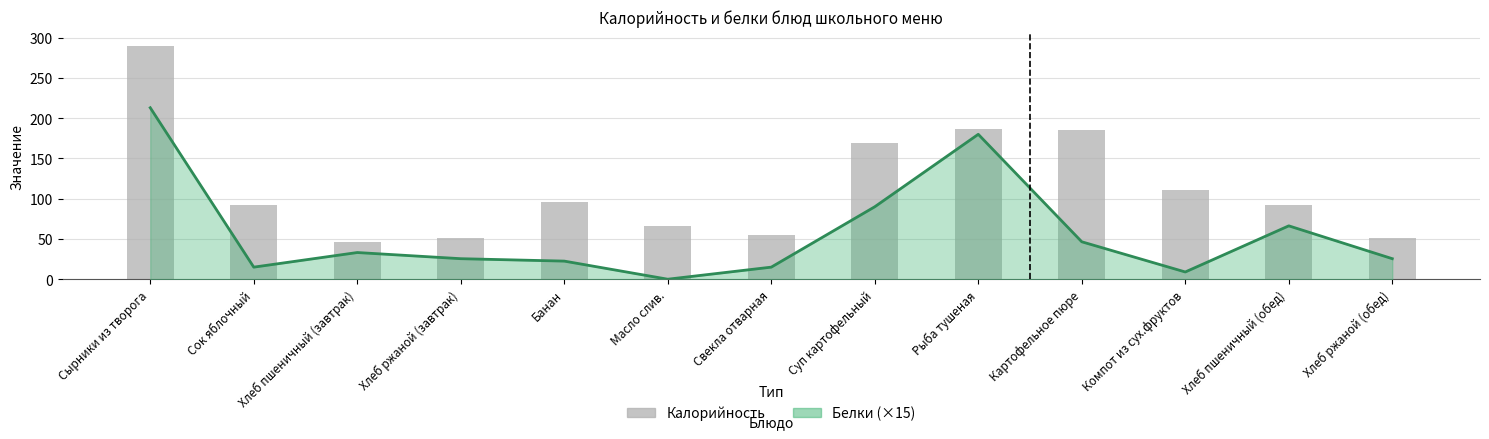

List the labels in order of value, largest first.

Сырники из творога, Рыба тушеная, Картофельное пюре, Суп картофельный, Компот из сух.фруктов, Банан, Сок яблочный, Хлеб пшеничный (обед), Масло слив., Свекла отварная, Хлеб ржаной (завтрак), Хлеб ржаной (обед), Хлеб пшеничный (завтрак)